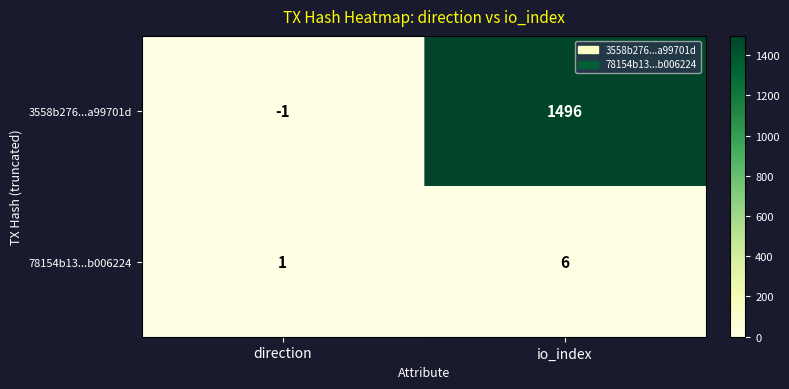

Which category has the highest value in the 78154b13...b006224 series?

io_index